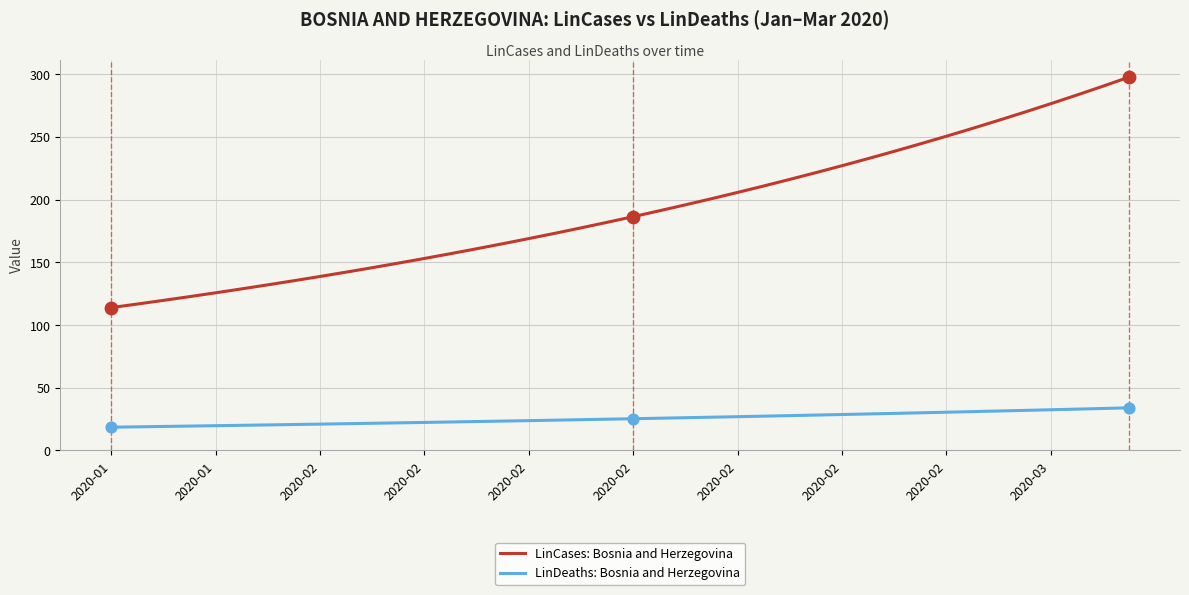

Which series has the largest range (max minus min)?

LinCases: Bosnia and Herzegovina